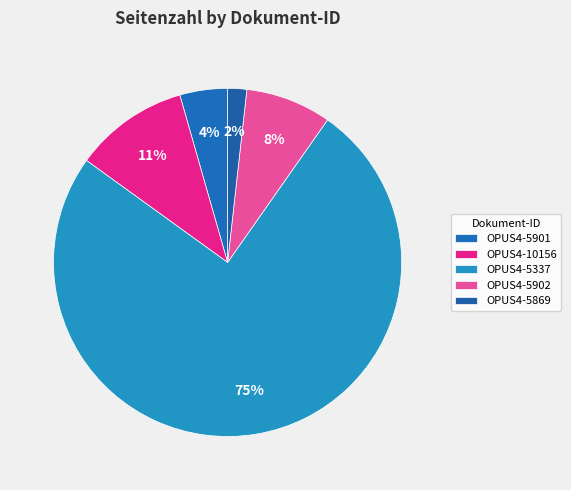

How many segments does this pie chart have?

5